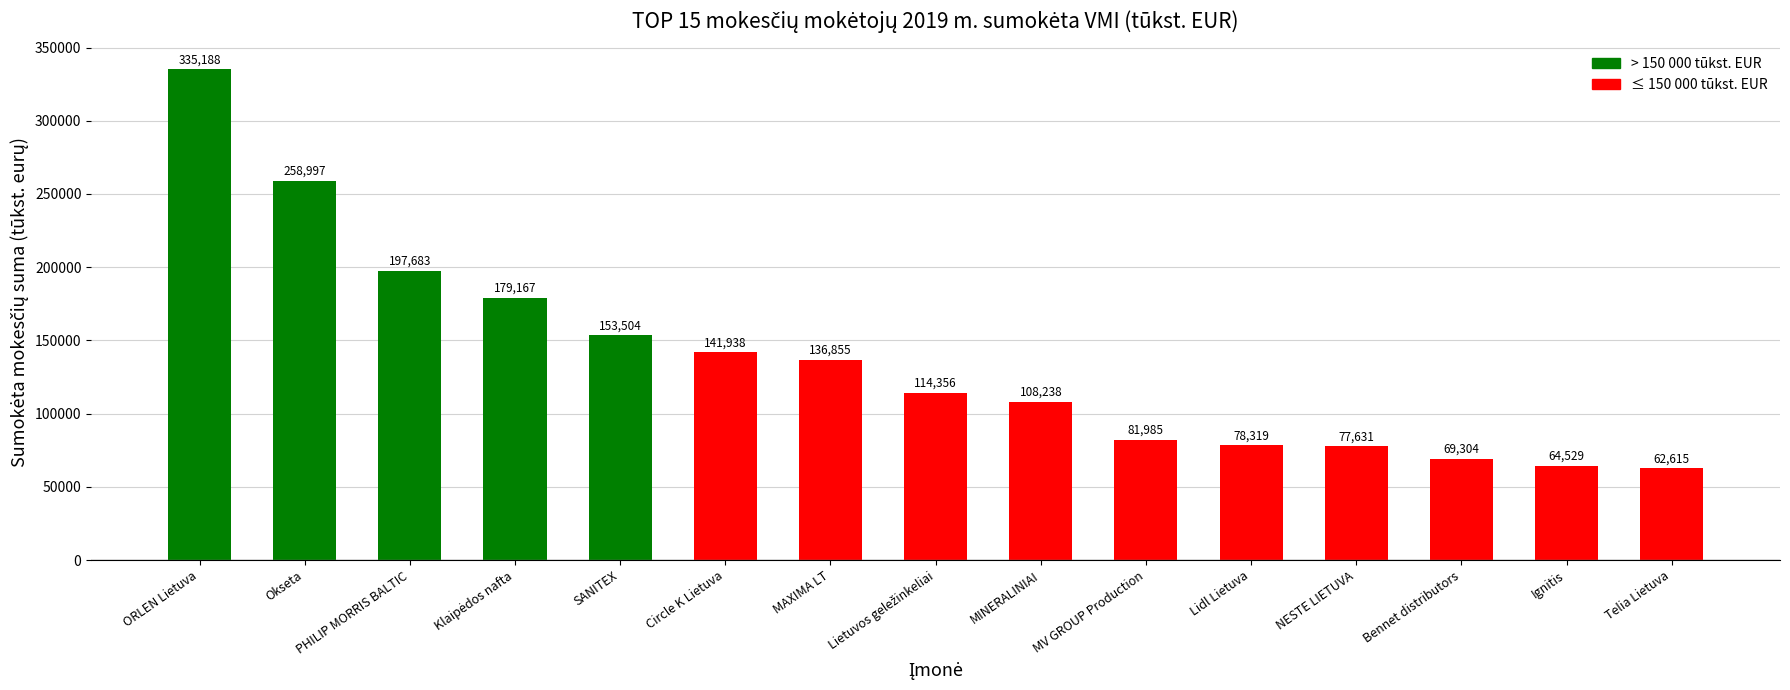

Which category has the lowest value across all series?

Telia Lietuva